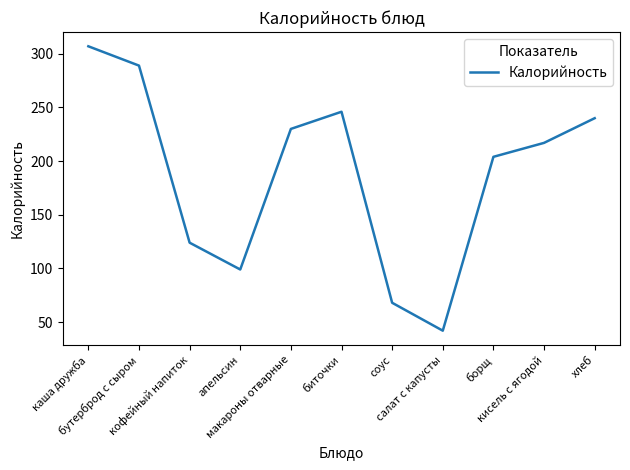

What is the change in value from бутерброд с сыром to кисель с ягодой?

-72